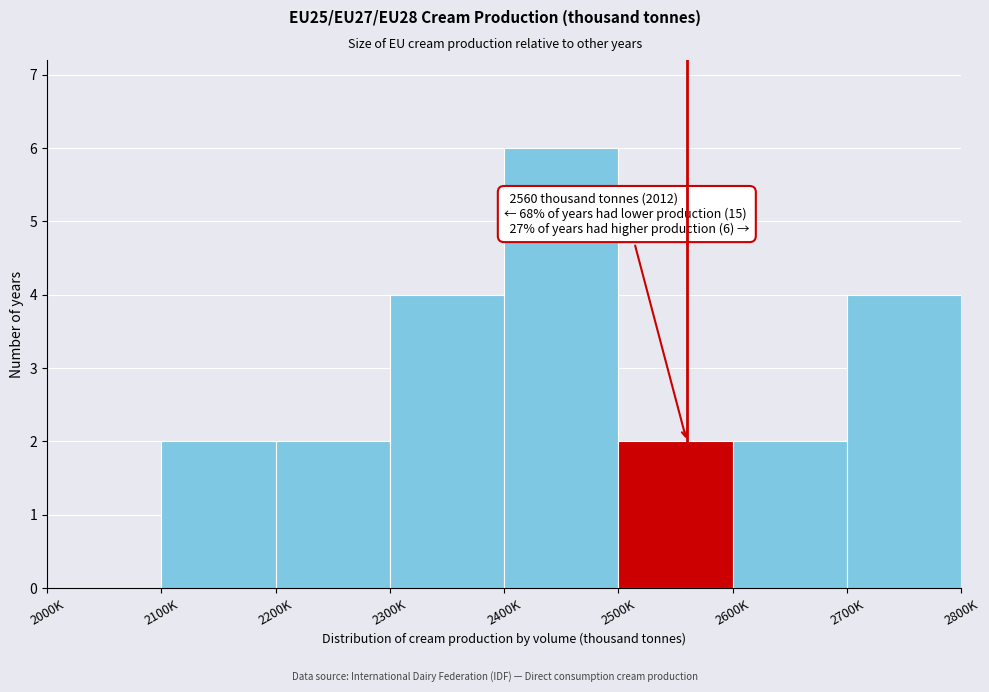

Reading left to right, what are all the values shown in this chart?

2000K=0	2100K=2	2200K=2	2300K=4	2400K=6	2500K=2	2600K=2	2700K=4